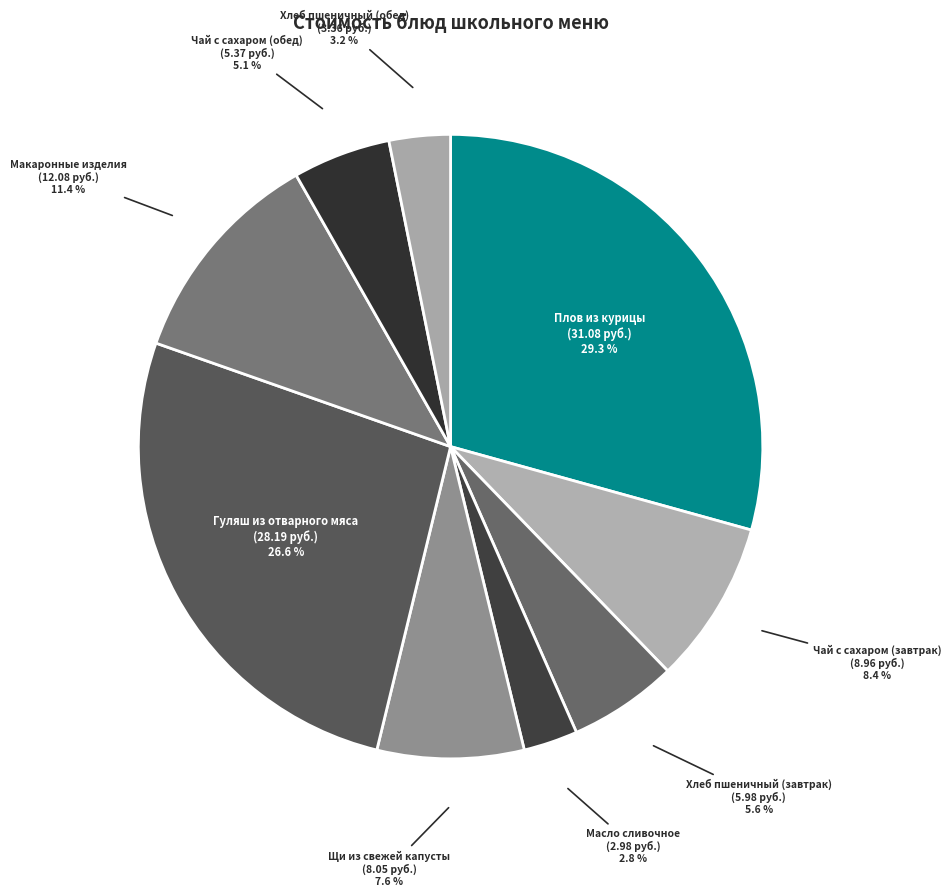

Which category has the biggest portion of the pie?

Плов из курицы